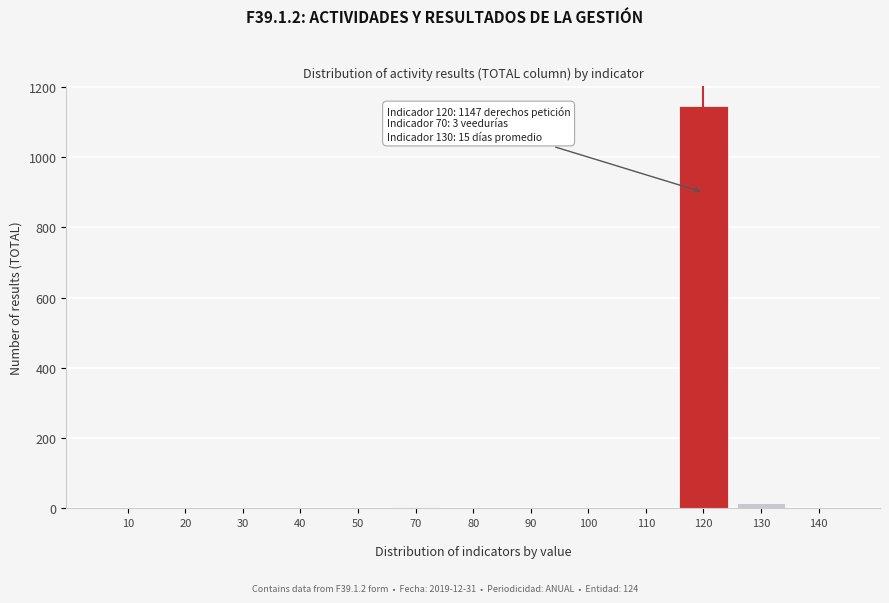

What is the sum of all values?

1165